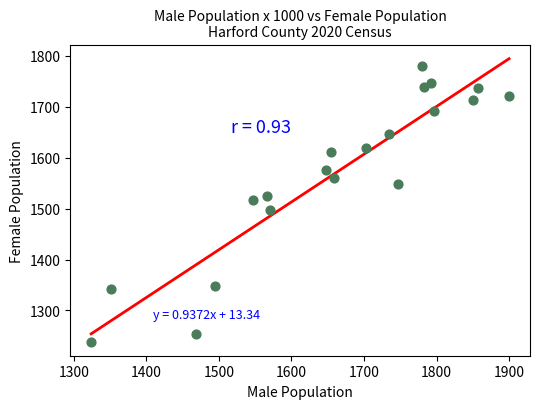

What is the range of X values (max minus min)?

576